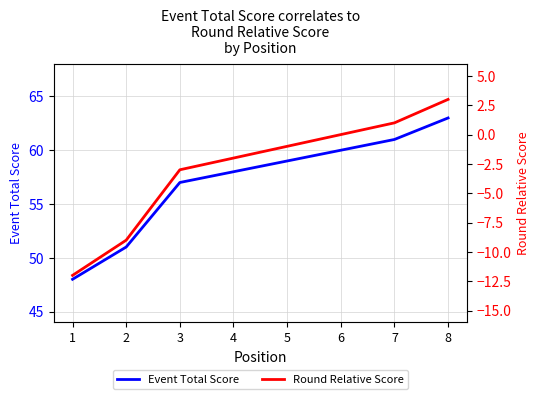

True or false: Event Total Score and Round Relative Score cross at least once.

False